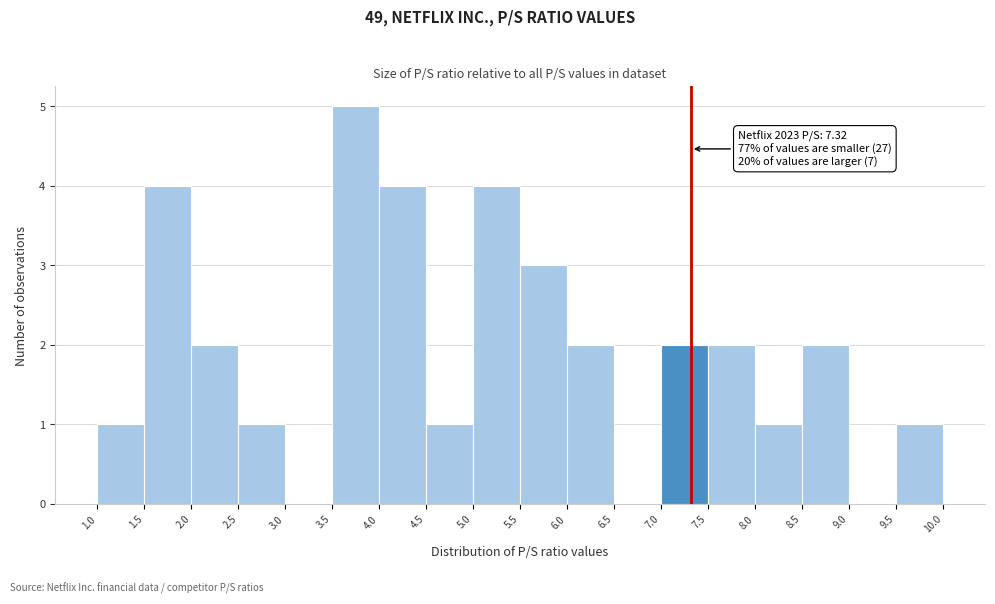

Which range on the x-axis has the tallest bar?

3.5 to 4.0